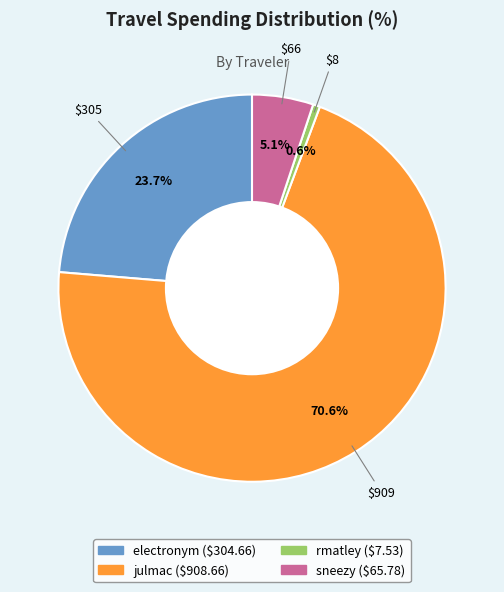

Does any single category account for the majority?

Yes